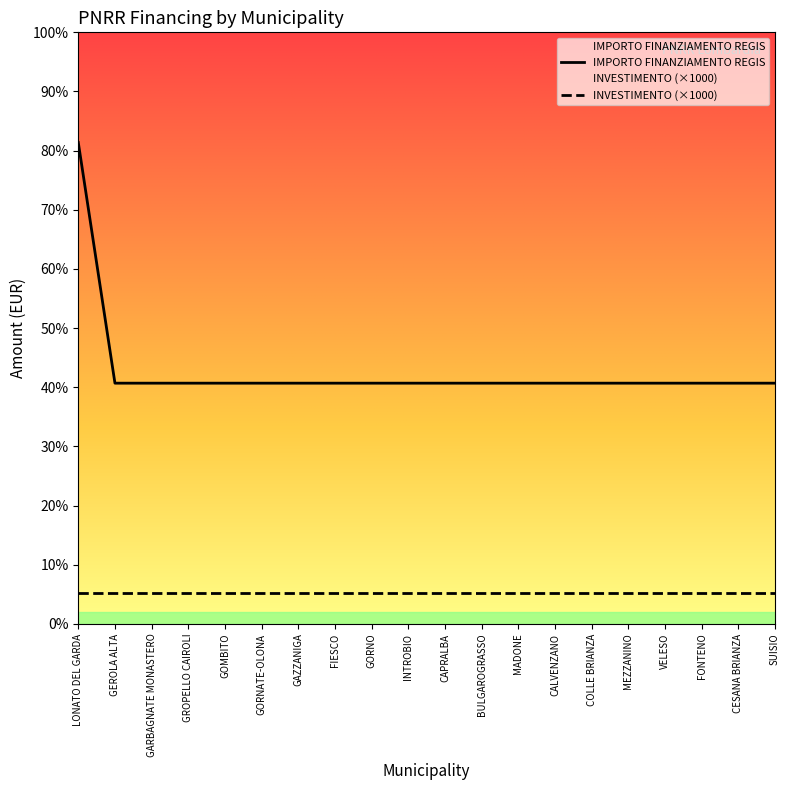

True or false: the data shows 14411 at GROPELLO CAIROLI.

False